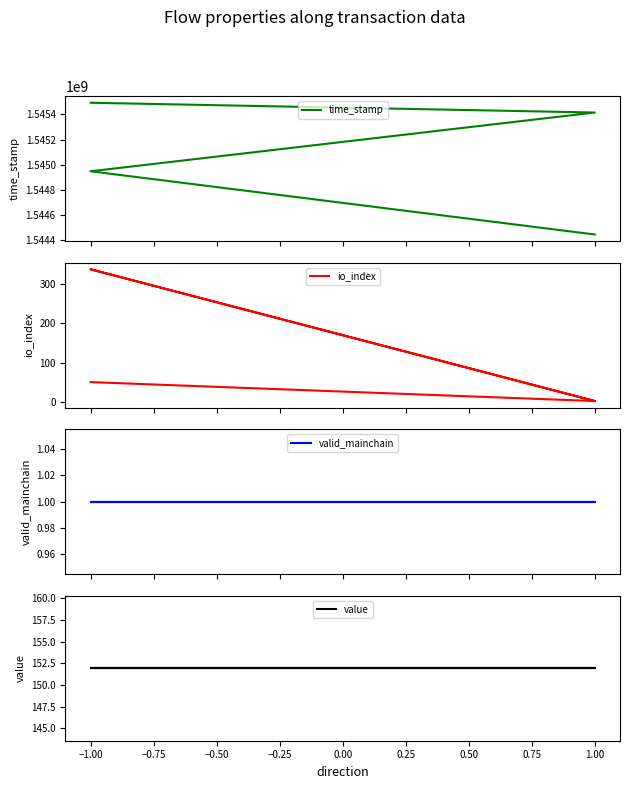

True or false: value has more than 2 interior local peaks.

False